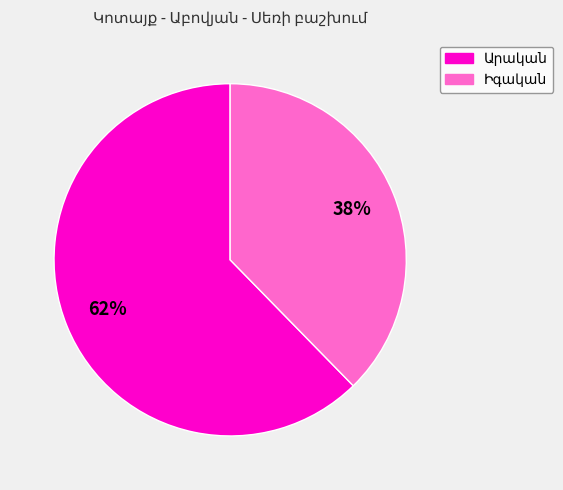

Is there a majority slice in this chart?

Yes